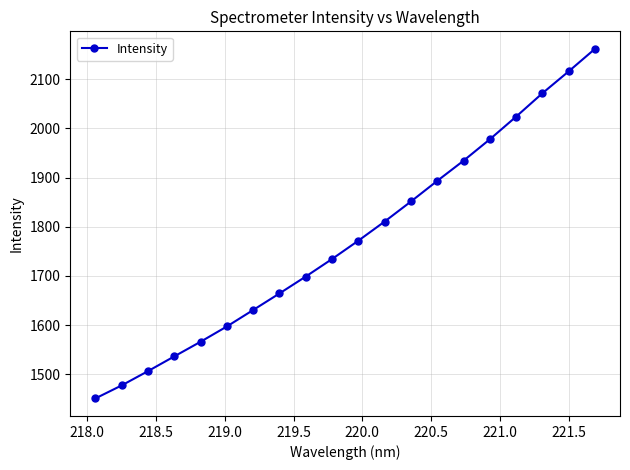

How many categories are shown in the chart?

20